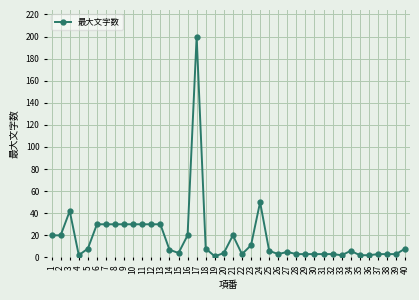

Where is the first local maximum?

3